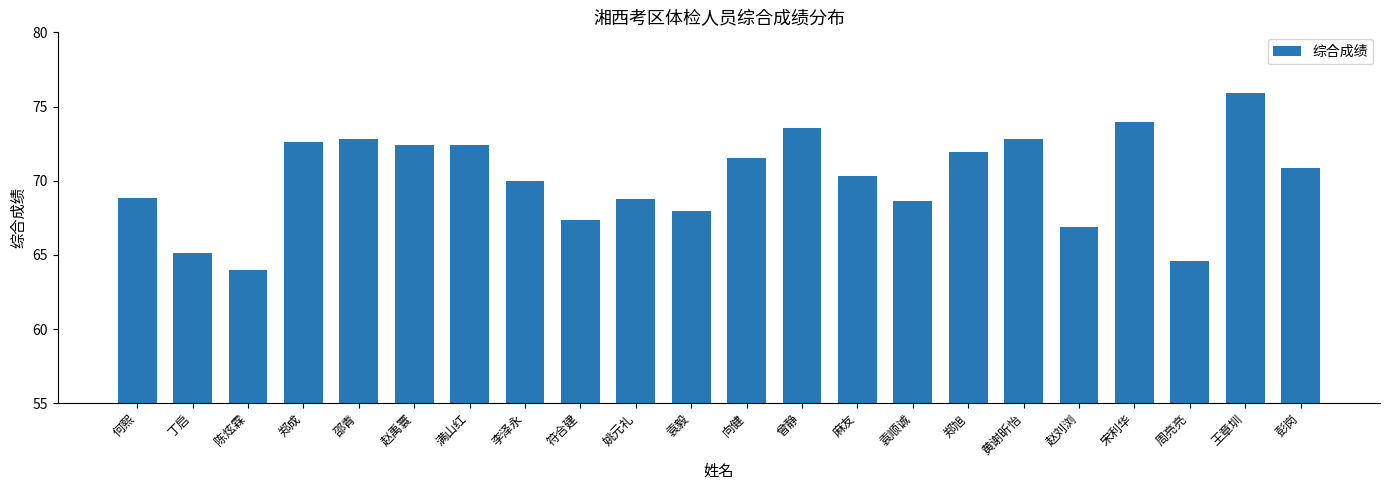

What position from the left is 满山红?

7